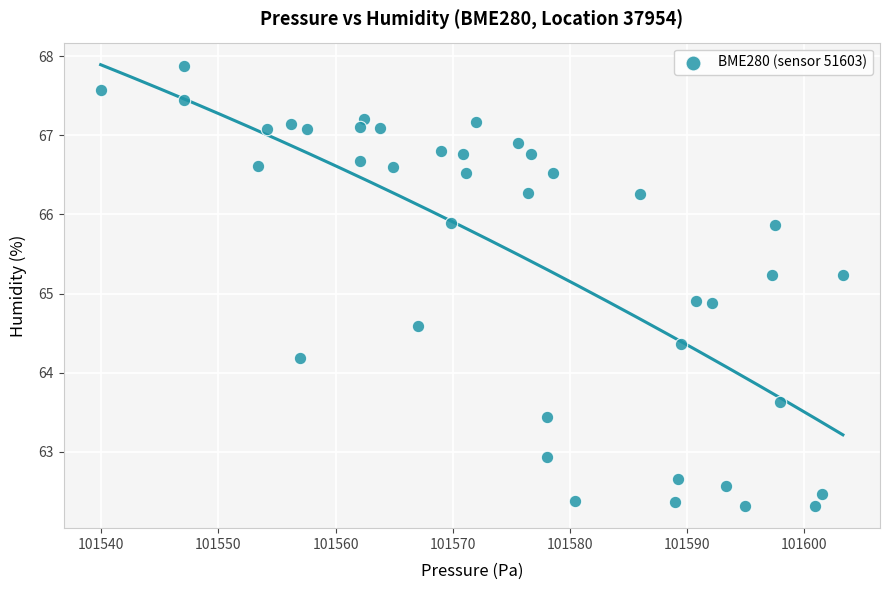

What is the range of Y values (max minus min)?

5.6